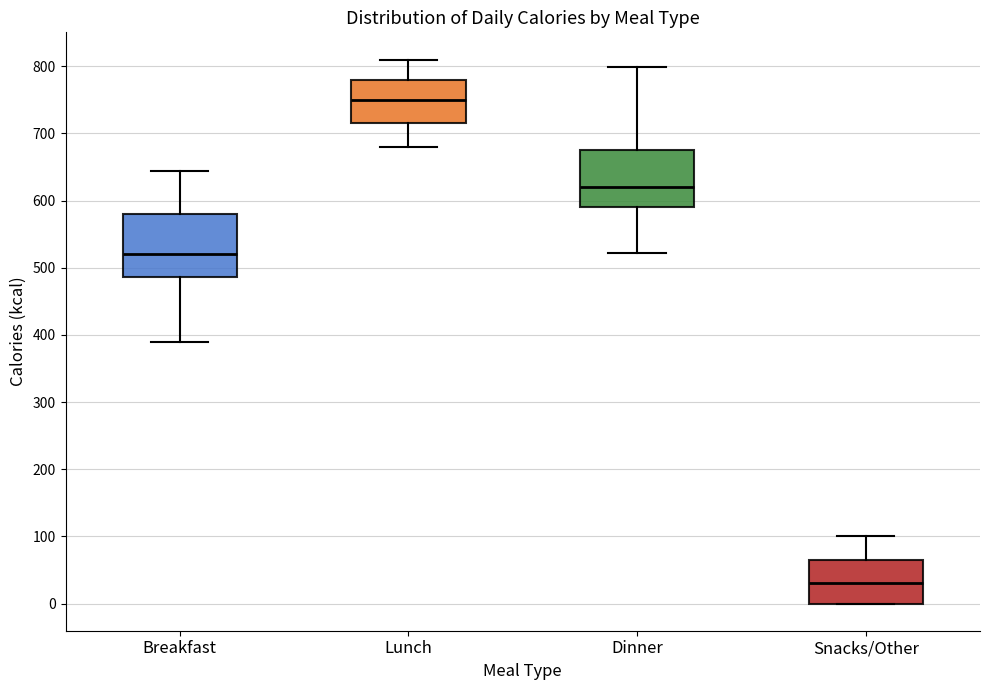

Where does the lower whisker of the box for Lunch end on the y-axis? The values are not printed on the chart, so give them approximately, as read against the axis.

680